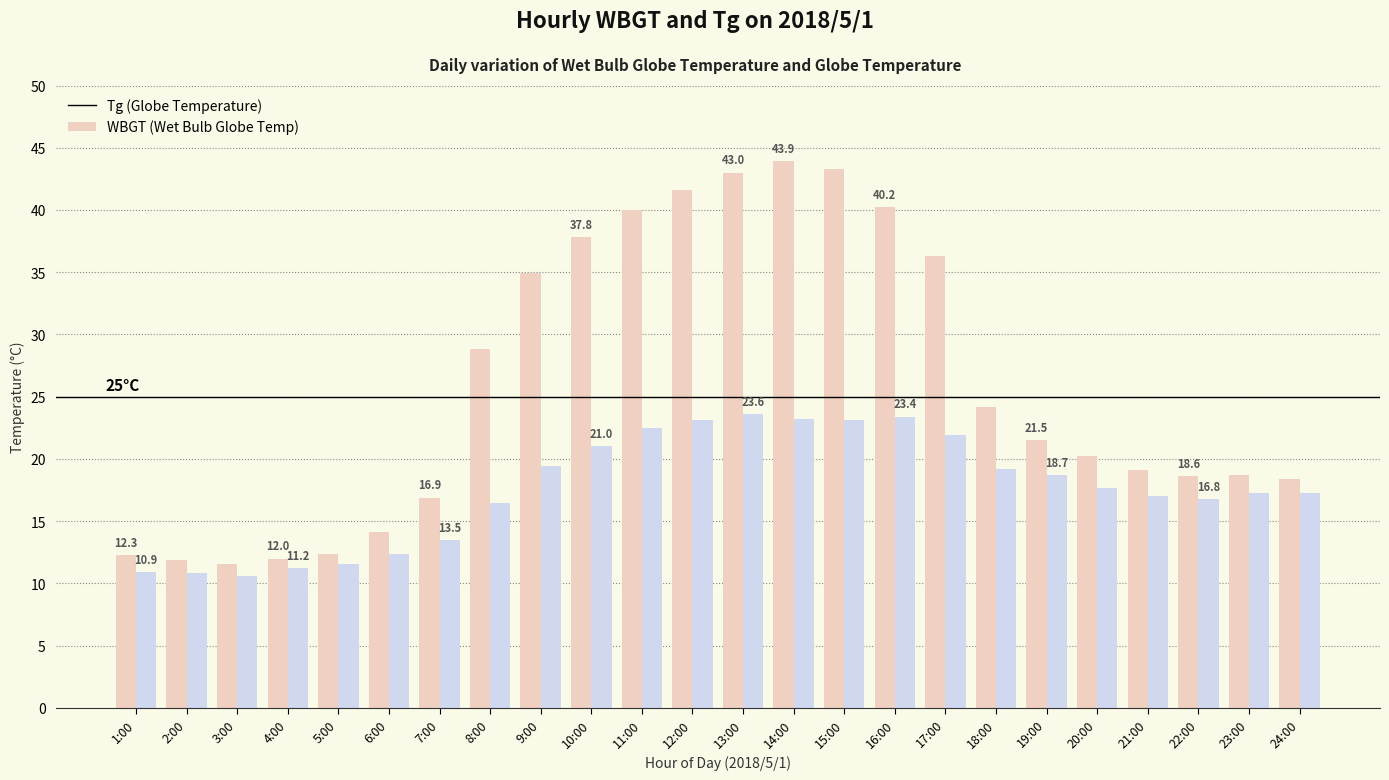

What is the total value across all series at 7:00?

30.4